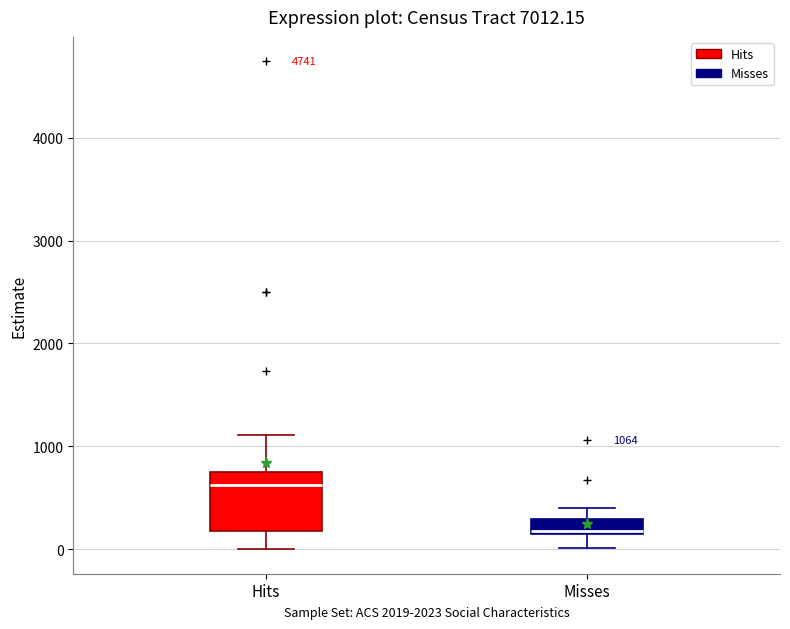

Which box has the highest median line?

Hits